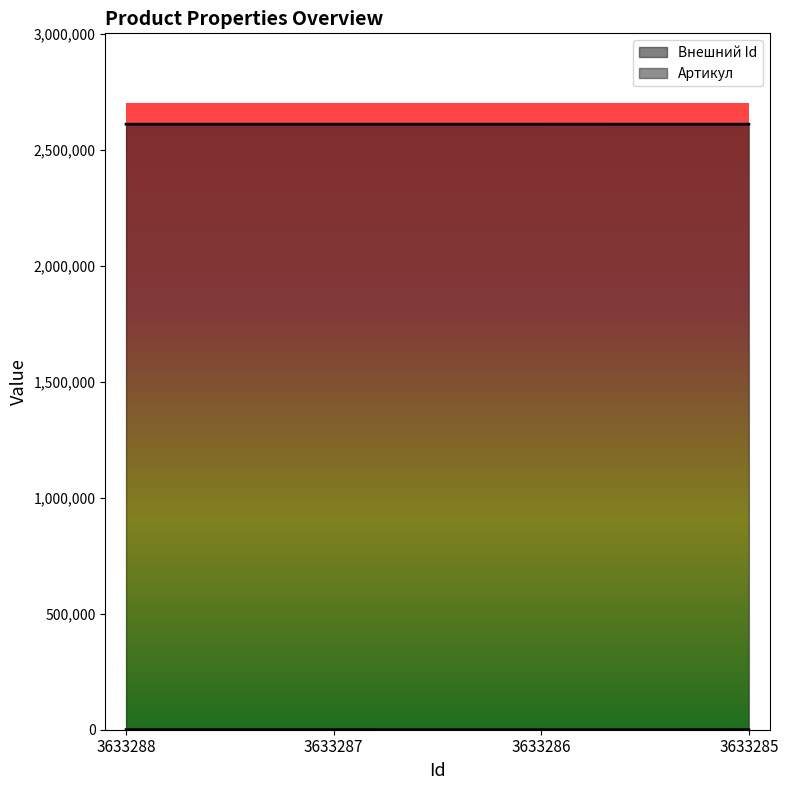

True or false: Артикул and Всего обязательных свойств intersect in this chart.

False